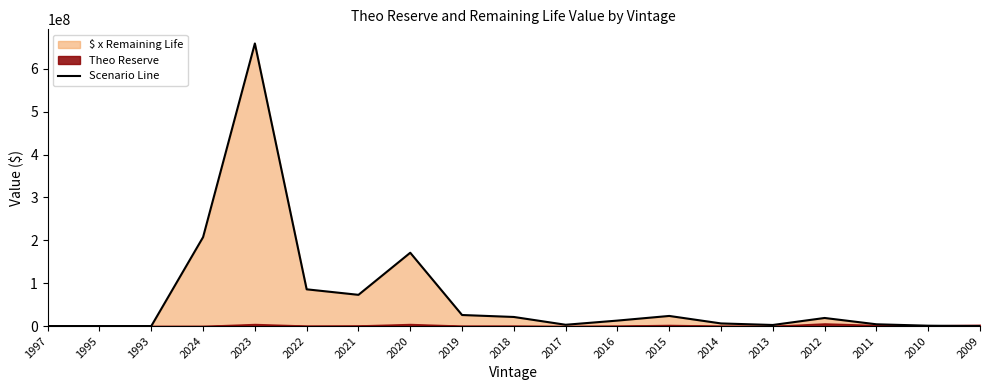

What is the change in value from 2017 to 2011?

+1104183.7